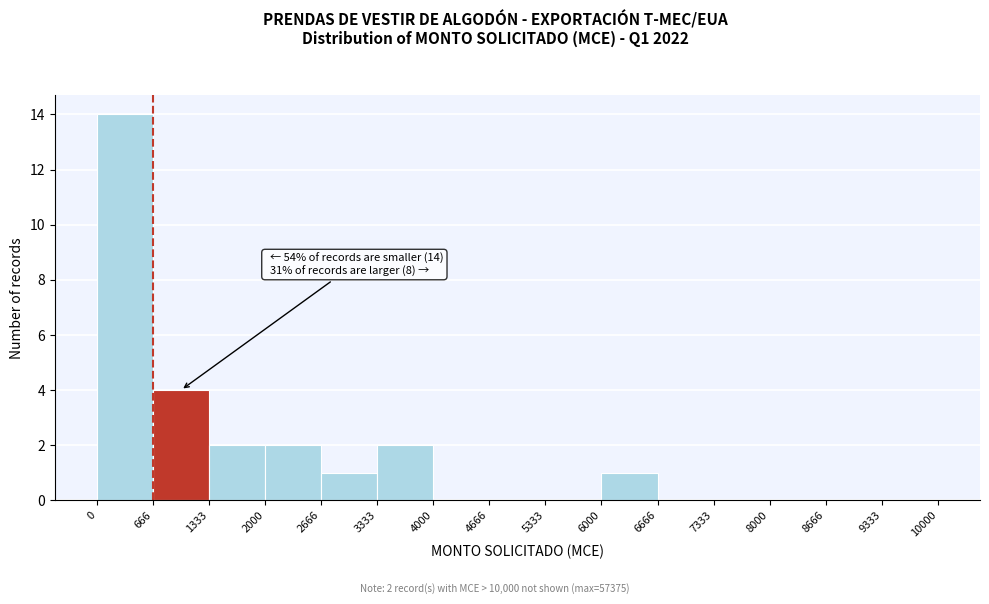

Over which range of the x-axis is the bar tallest?

0 to 666